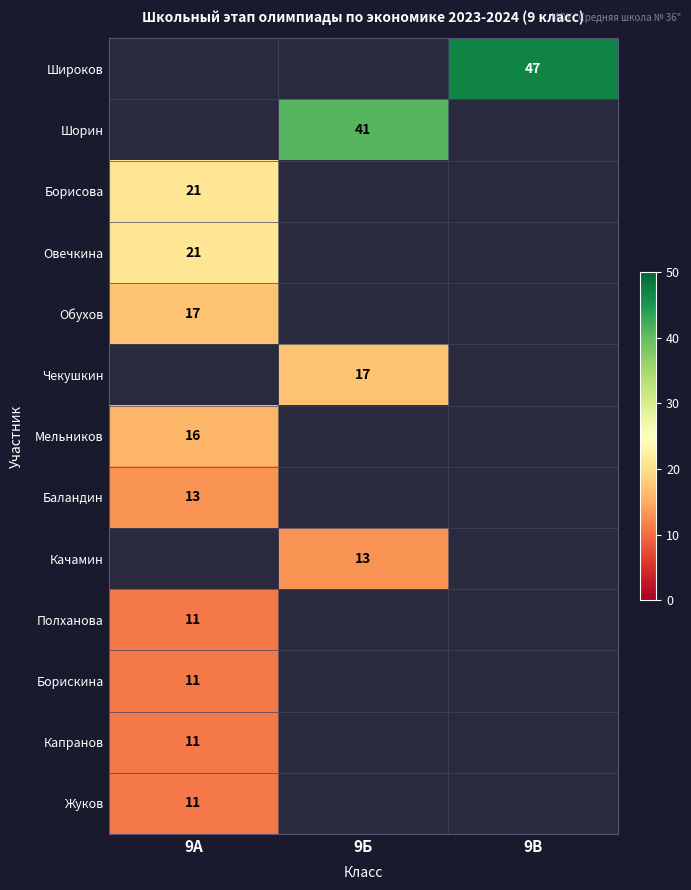

How many categories are shown in the chart?

3